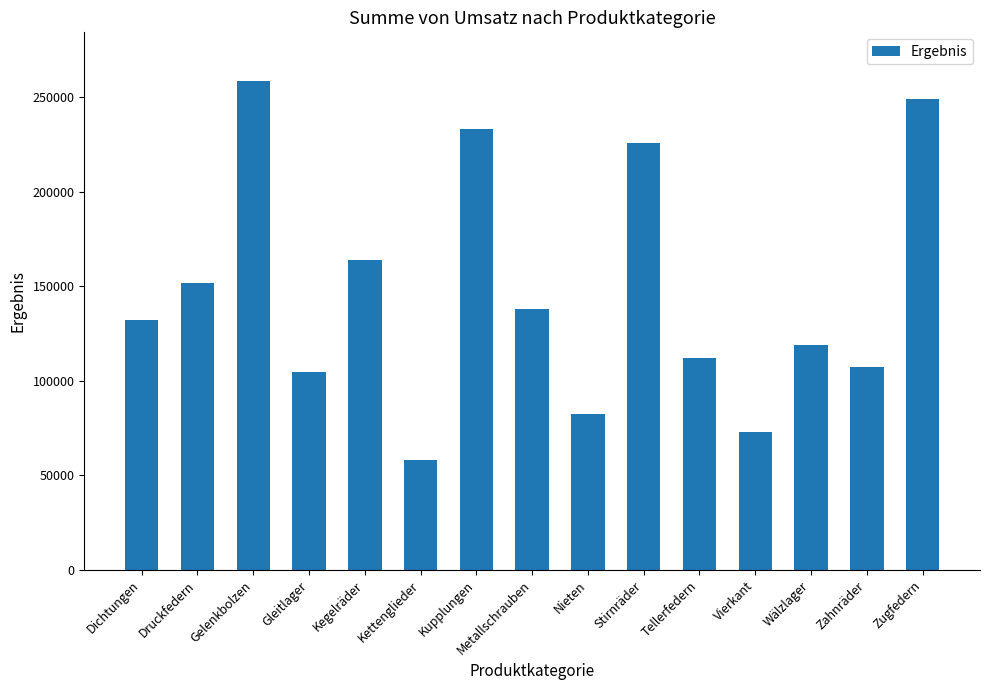

The value at Kupplungen is 233169.8. True or false?

True